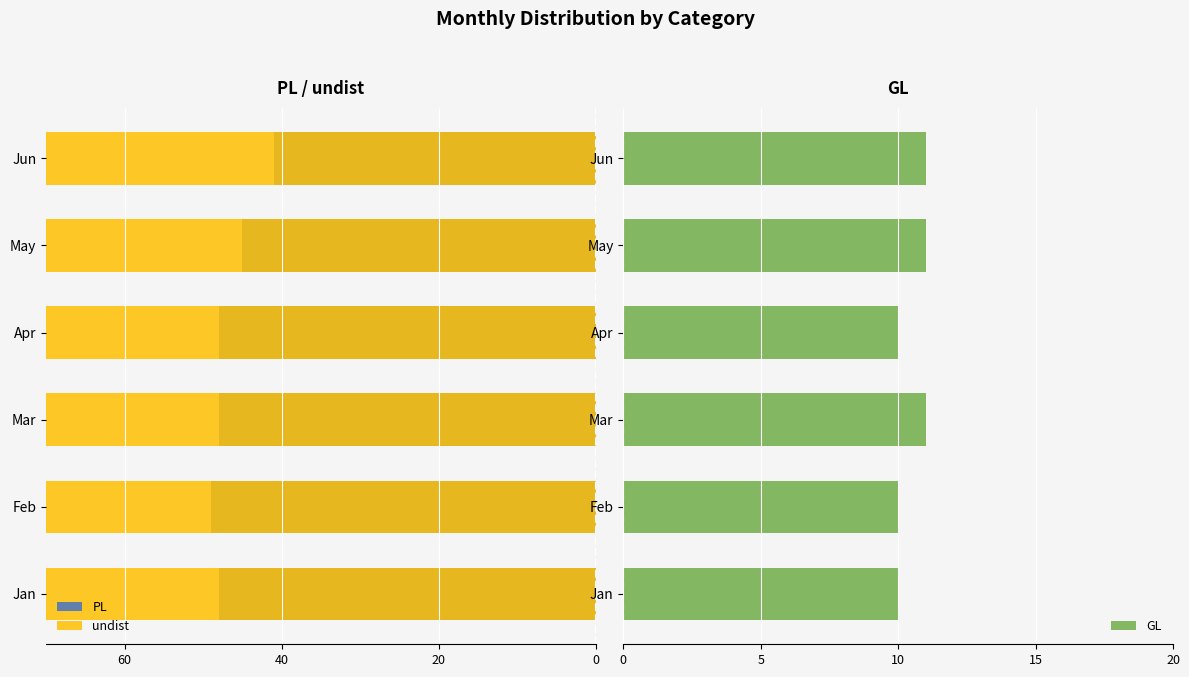

What is the sum of all GL values?

63